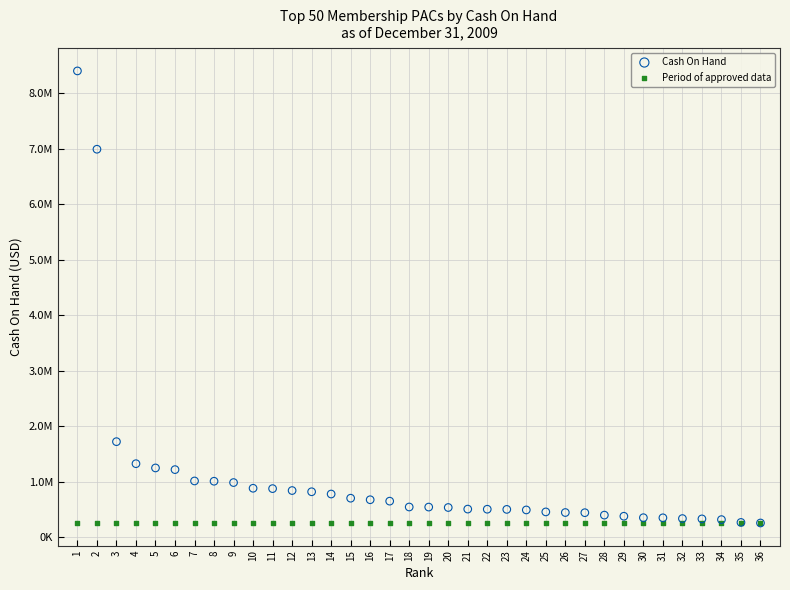

What are all the series names shown in the legend?

Cash On Hand, Period of approved data